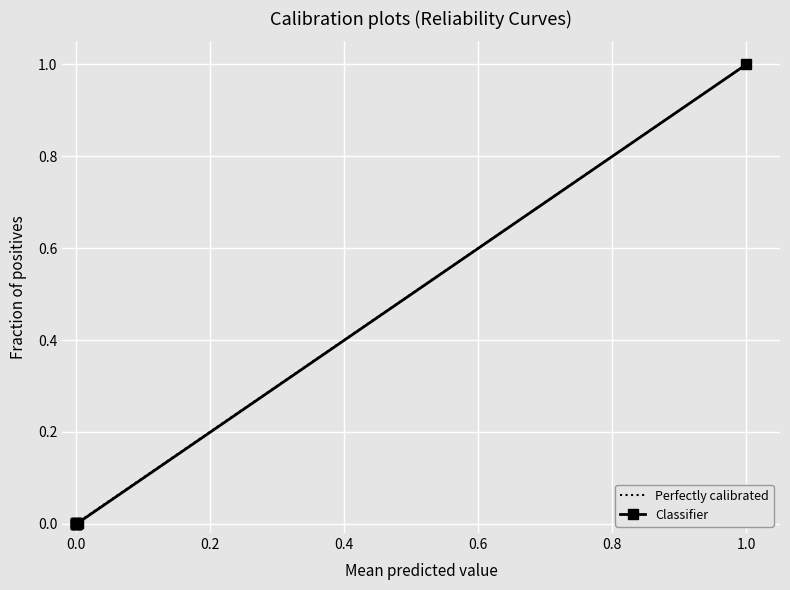

What is the sum of all values?

1.0